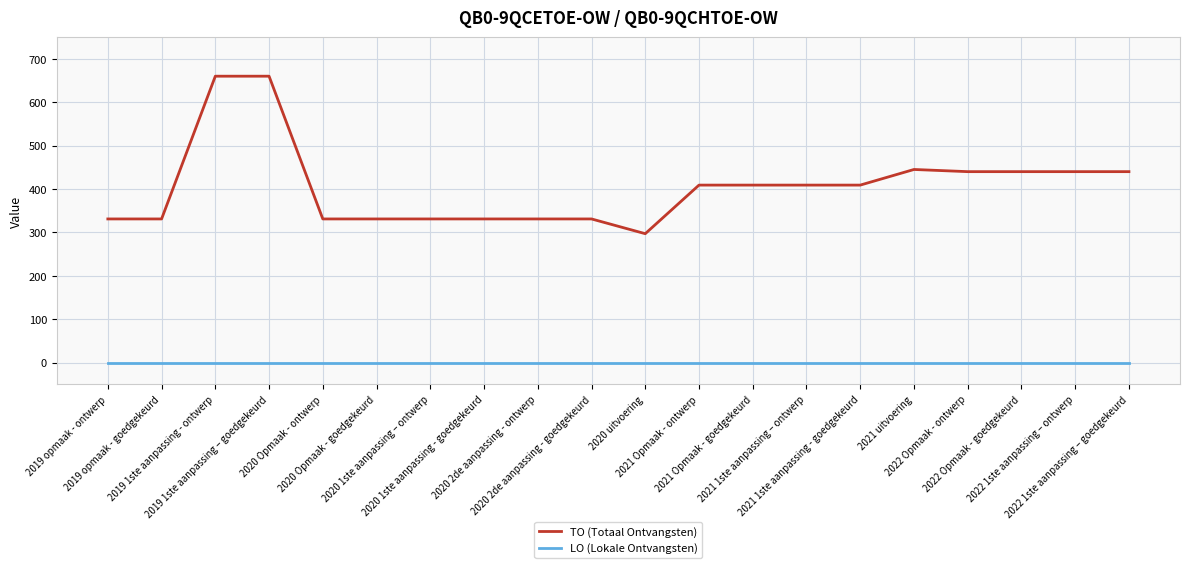

The value of LO (Lokale Ontvangsten) at 2022 Opmaak - ontwerp is 0. True or false?

True